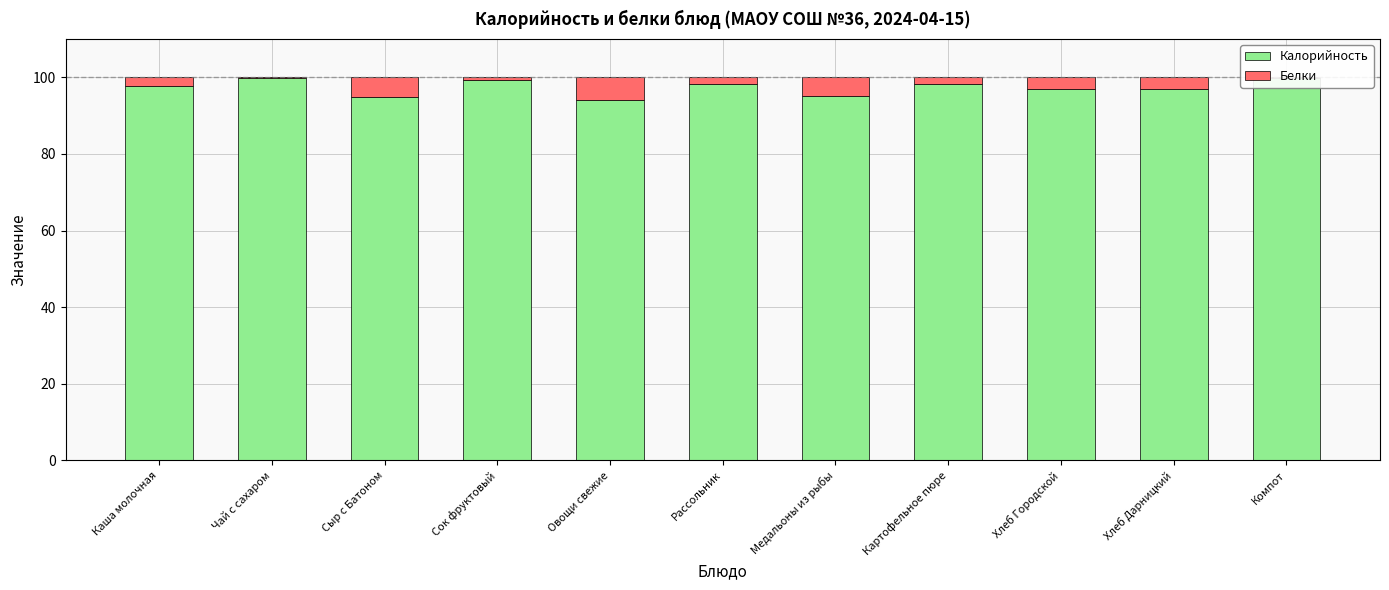

What value does the Калорийность series have at Медальоны из рыбы?

95.1